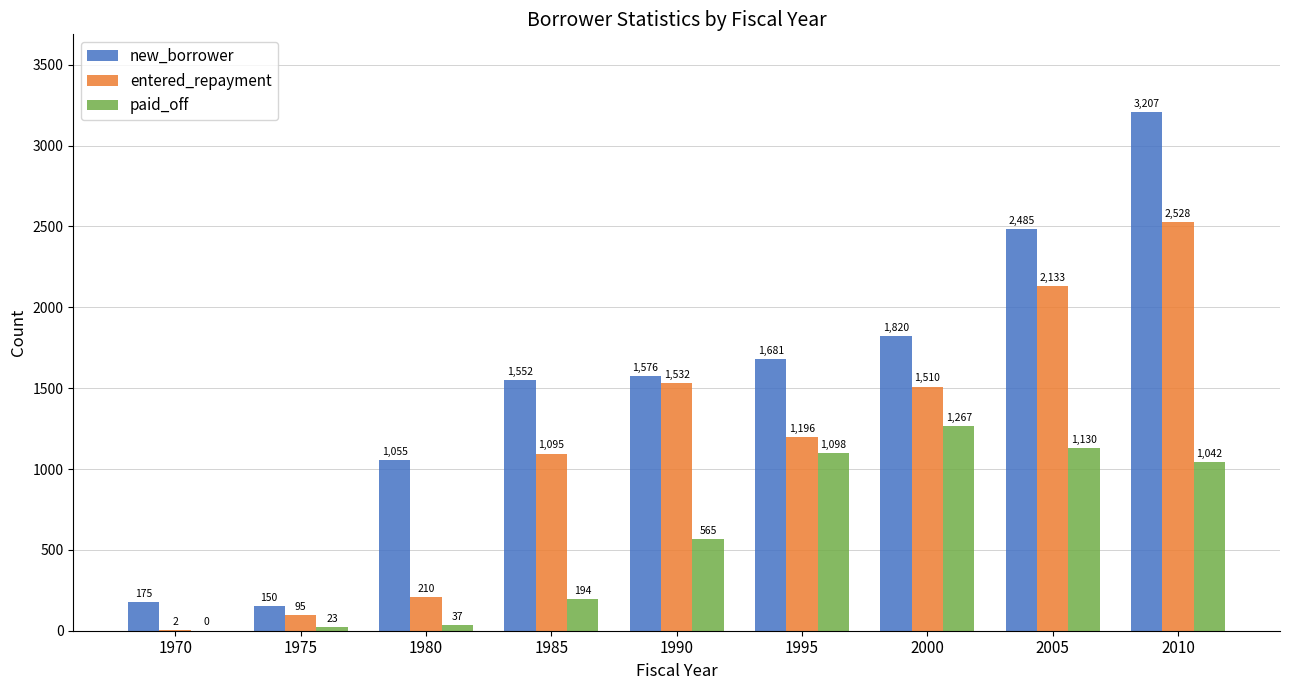

Which category has the highest value in the new_borrower series?

2010